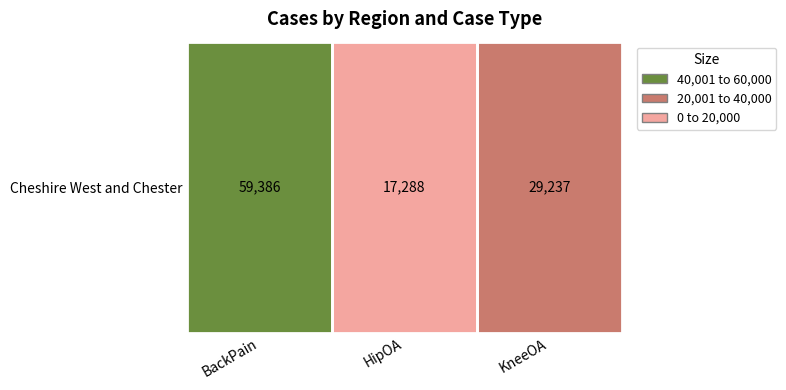

What value does the data have at HipOA?

17288